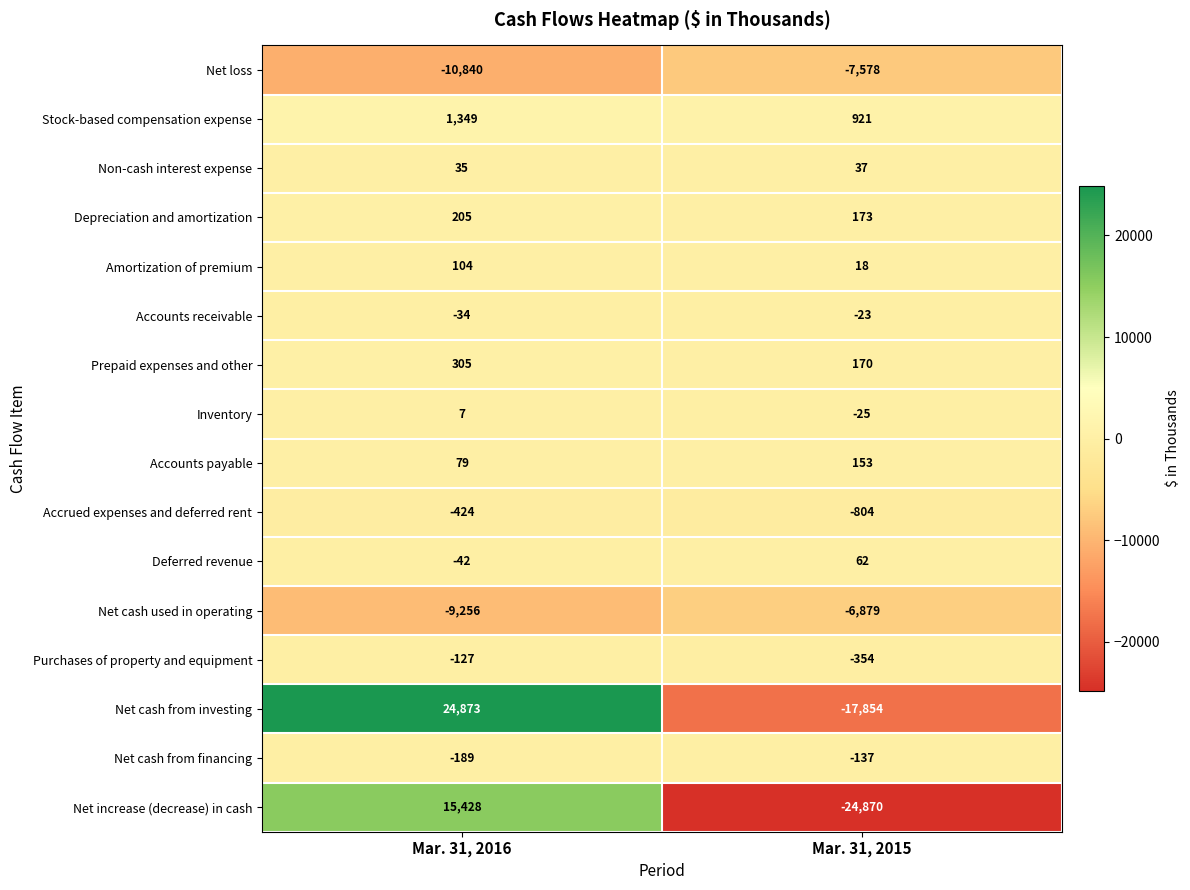

List the series in order of their peak value, highest first.

Net cash from investing, Net increase (decrease) in cash, Stock-based compensation expense, Prepaid expenses and other, Depreciation and amortization, Accounts payable, Amortization of premium, Deferred revenue, Non-cash interest expense, Inventory, Accounts receivable, Purchases of property and equipment, Net cash from financing, Accrued expenses and deferred rent, Net cash used in operating, Net loss